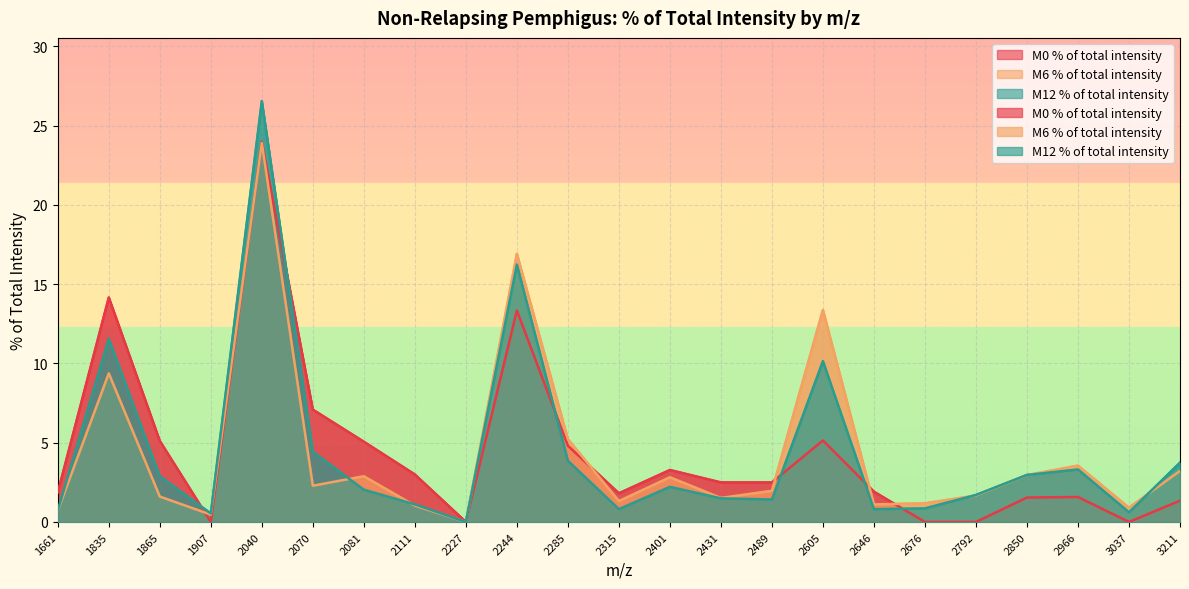

Where do M0 % of total intensity and M6 % of total intensity first cross each other?

1865 and 1907